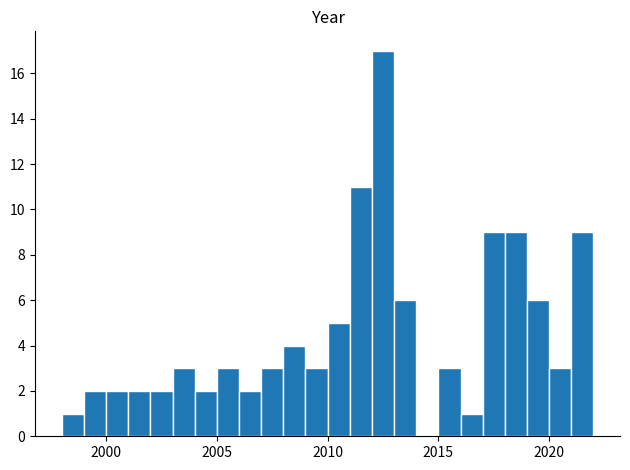

Around what value on the x-axis is the tallest bar? Give the approximate position of its centre, as read against the axis.

2012.5